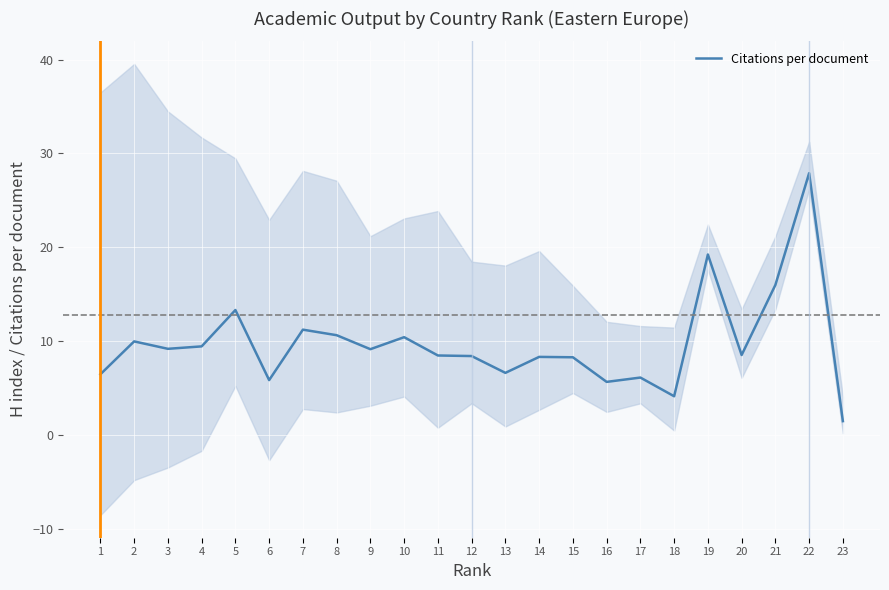

What is the change in value from 5 to 16?

-7.7